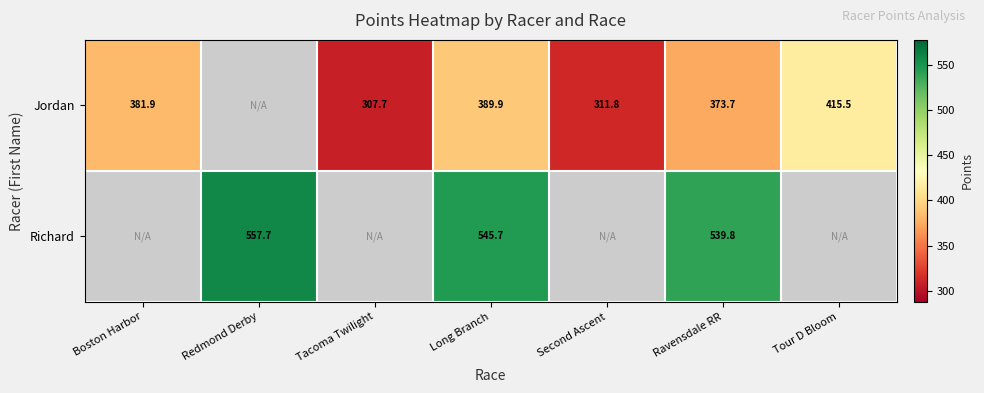

At Tour D Bloom, list the series in order from smallest to largest.

Jordan, Richard